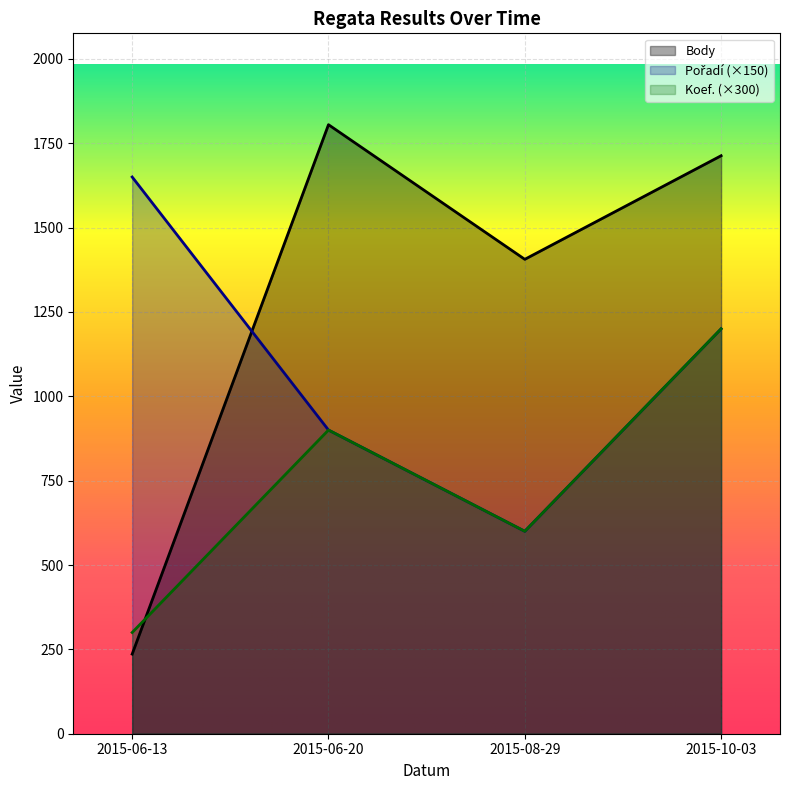

What is the difference between the second highest and second lowest values in the Pořadí series?

300